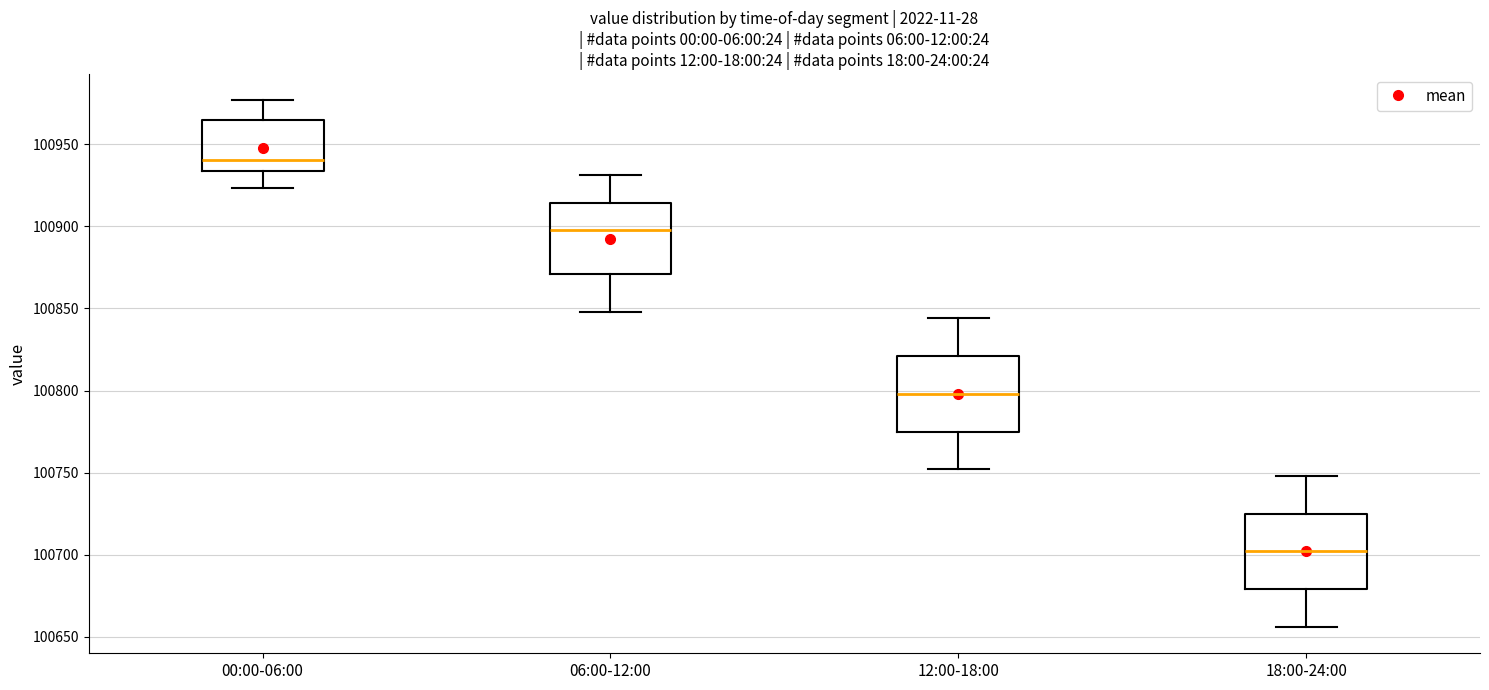

Which box's median line is the lowest?

18:00-24:00